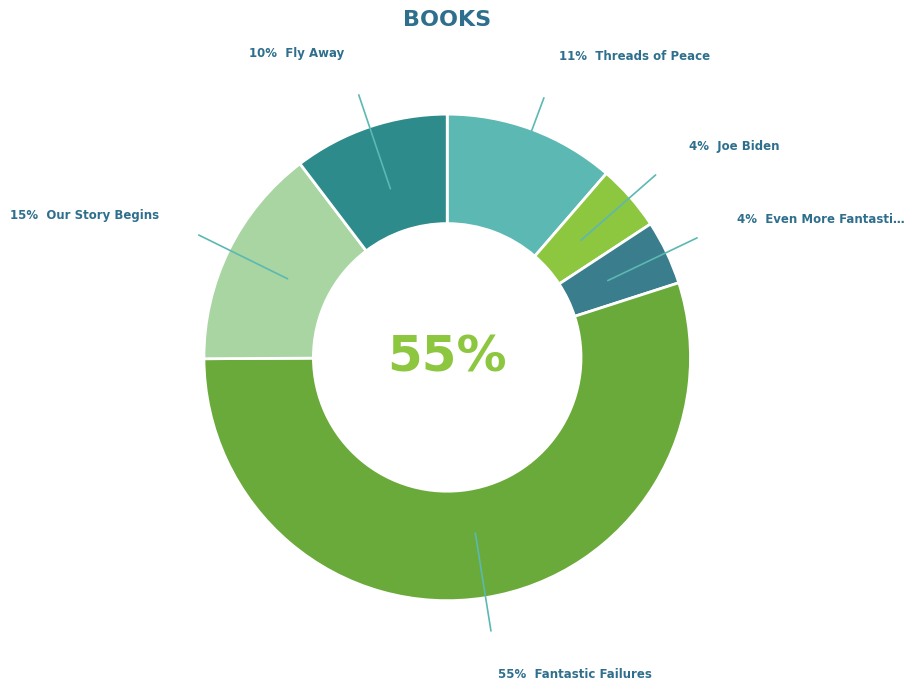

Which category has the smallest portion of the pie?

Even More Fantastic Failures